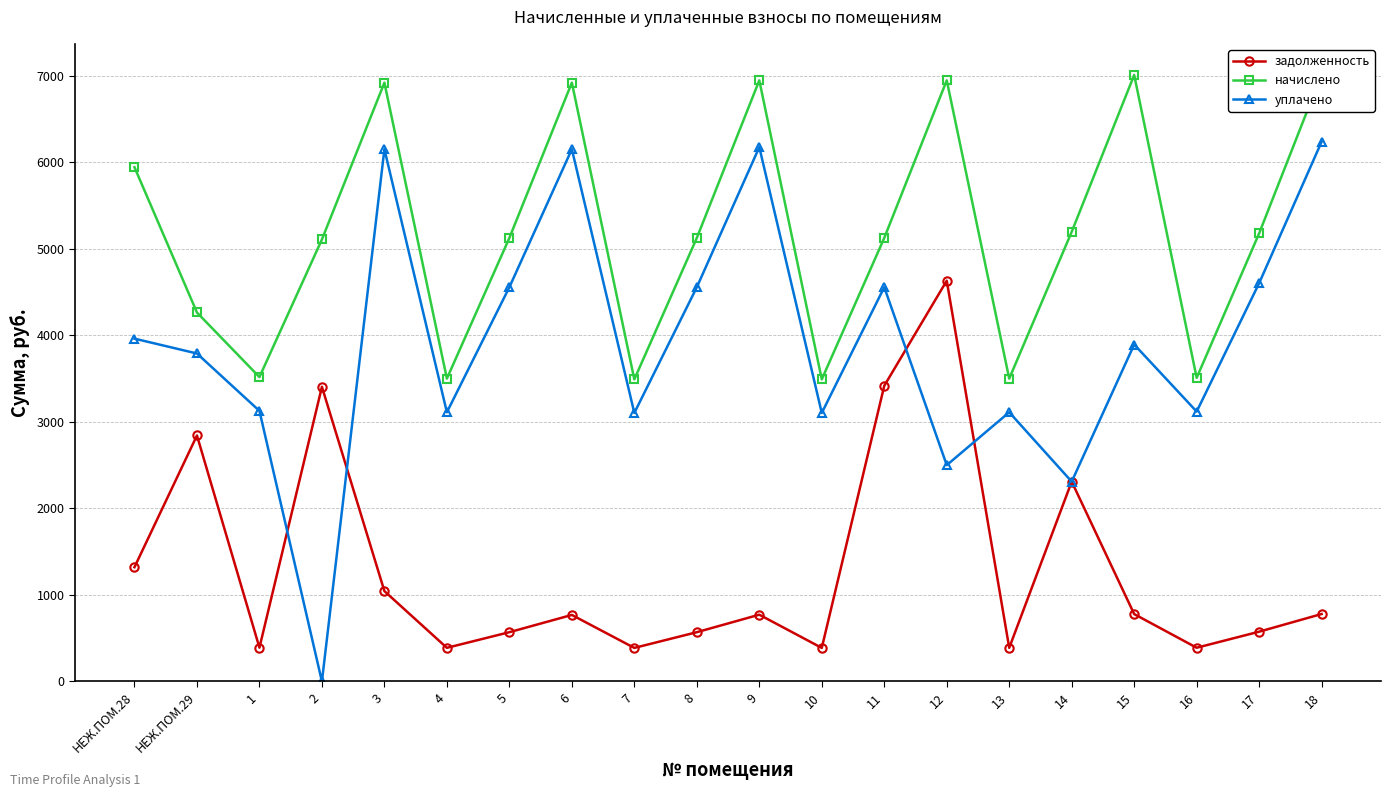

At which label is начислено closest to 5254?

14